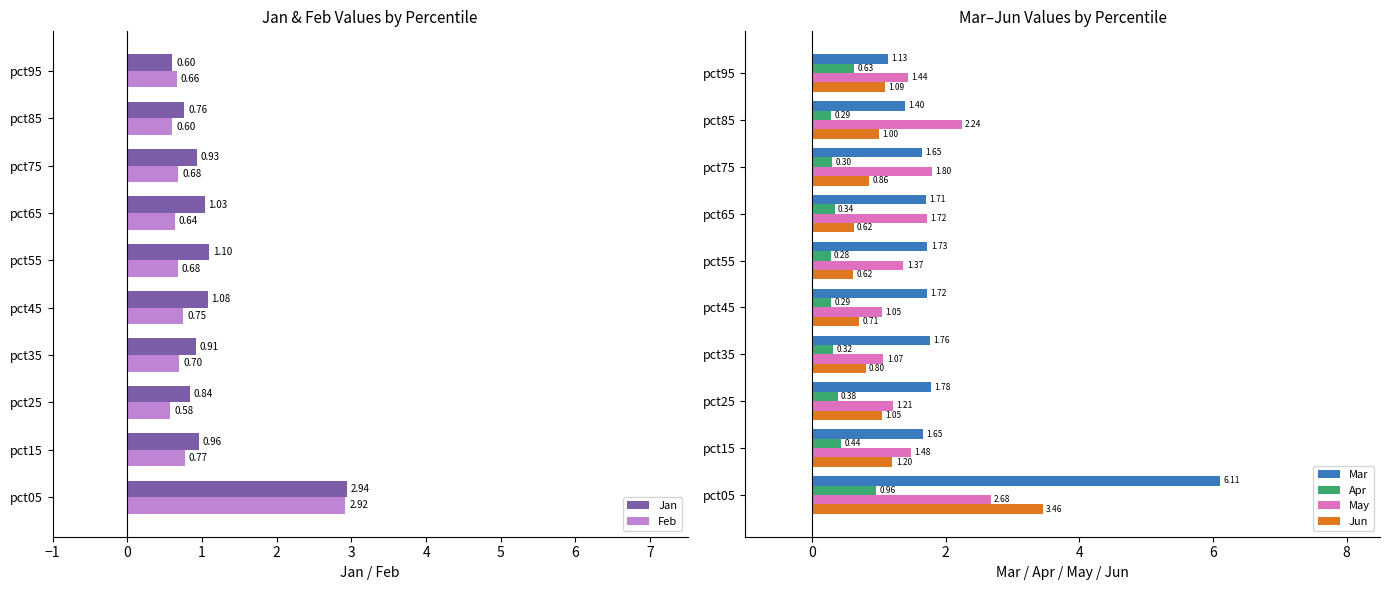

Reading left to right, extract all data points from this chart.

Jan: 2.9	1.0	0.8	0.9	1.1	1.1	1.0	0.9	0.8	0.6
Feb: 2.9	0.8	0.6	0.7	0.8	0.7	0.6	0.7	0.6	0.7
Mar: 6.1	1.7	1.8	1.8	1.7	1.7	1.7	1.6	1.4	1.1
Apr: 1.0	0.4	0.4	0.3	0.3	0.3	0.3	0.3	0.3	0.6
May: 2.7	1.5	1.2	1.1	1.1	1.4	1.7	1.8	2.2	1.4
Jun: 3.5	1.2	1.1	0.8	0.7	0.6	0.6	0.9	1.0	1.1